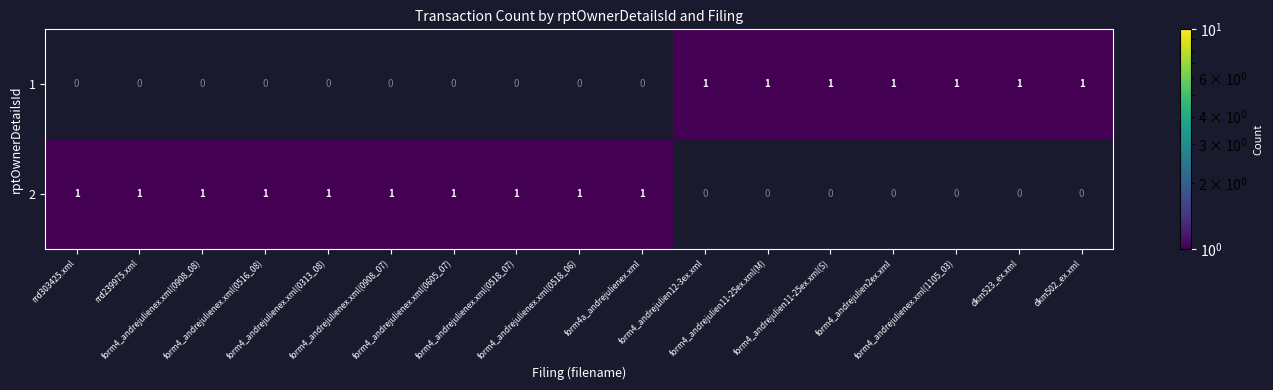

Rank the series by their maximum value, from highest to lowest.

1, 2